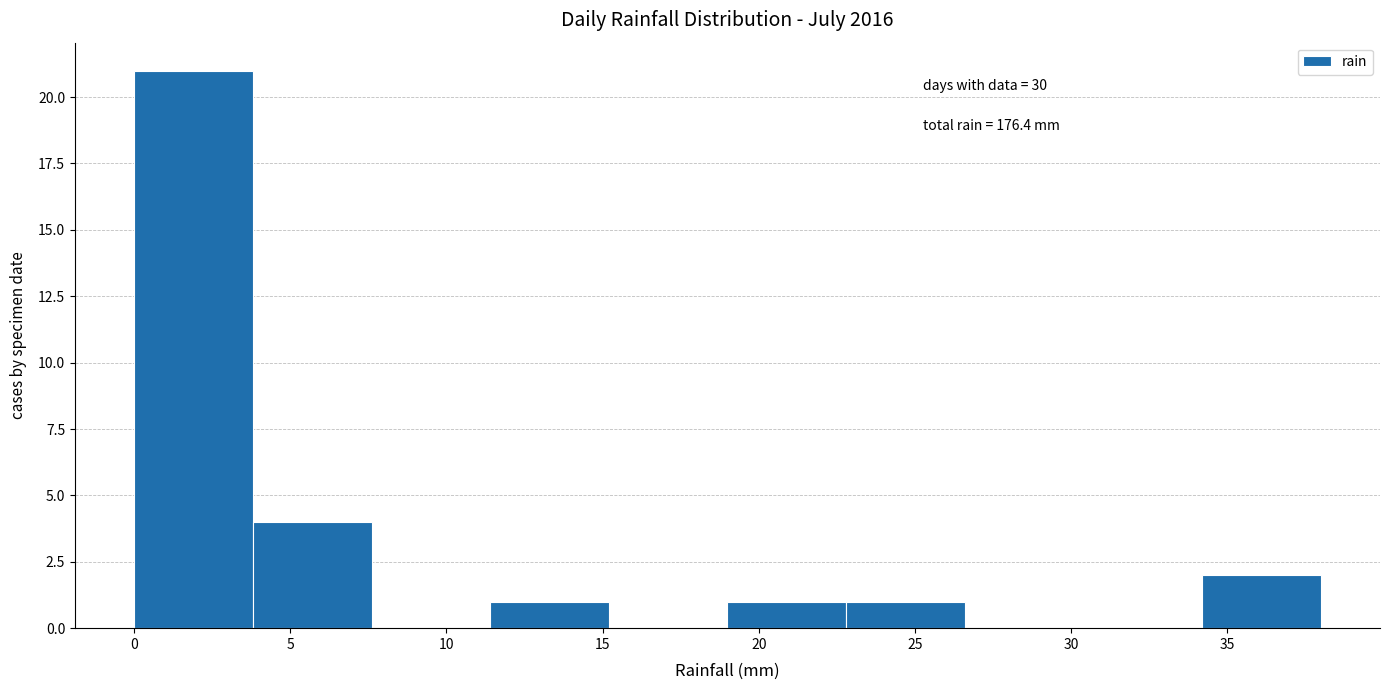

Which range on the x-axis has the tallest bar?

0.0 to 3.8